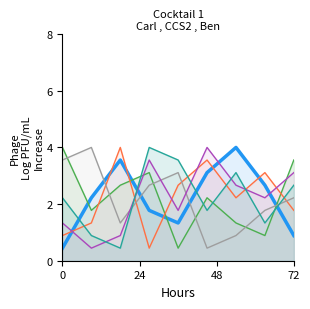

At how many categories does at least one series exceed 0?

9